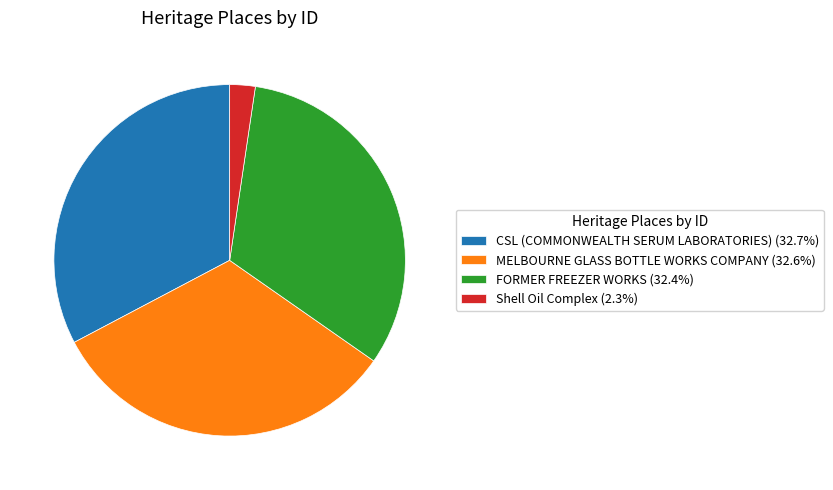

Does FORMER FREEZER WORKS (32.4%) represent more than half of the total?

No